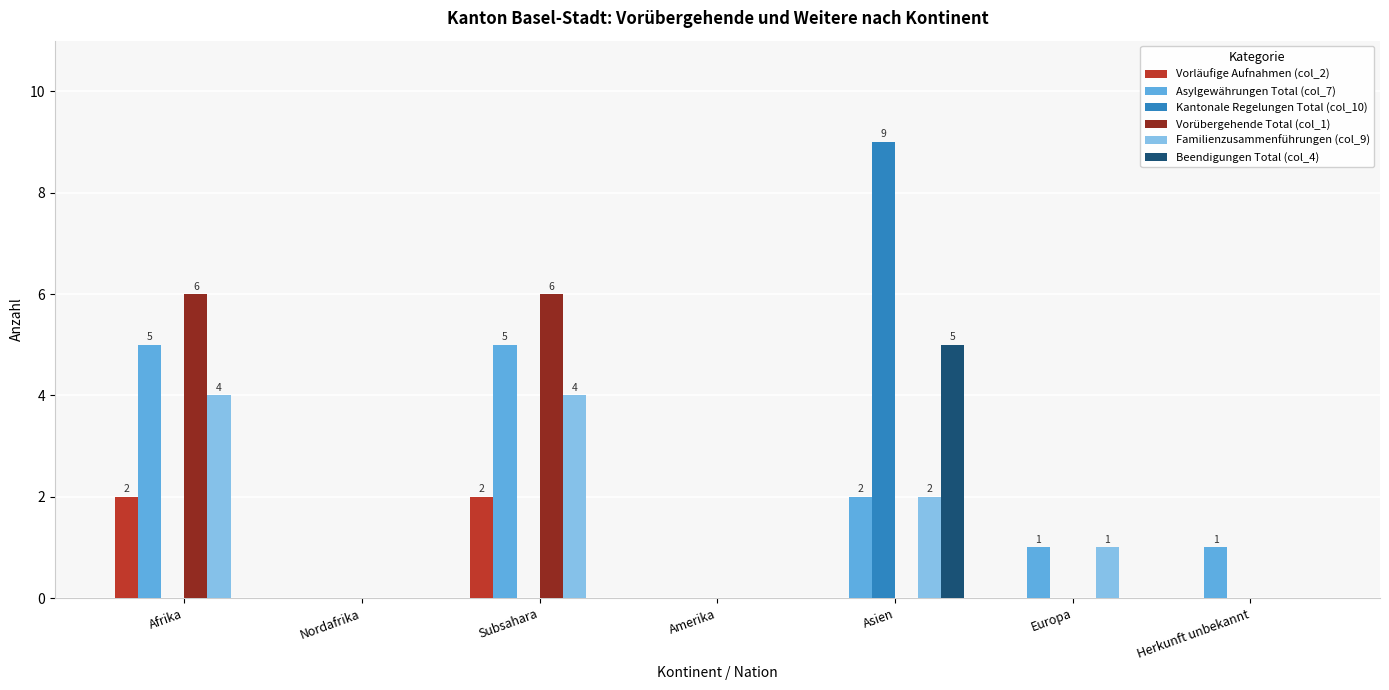

What is the greatest value displayed?

9